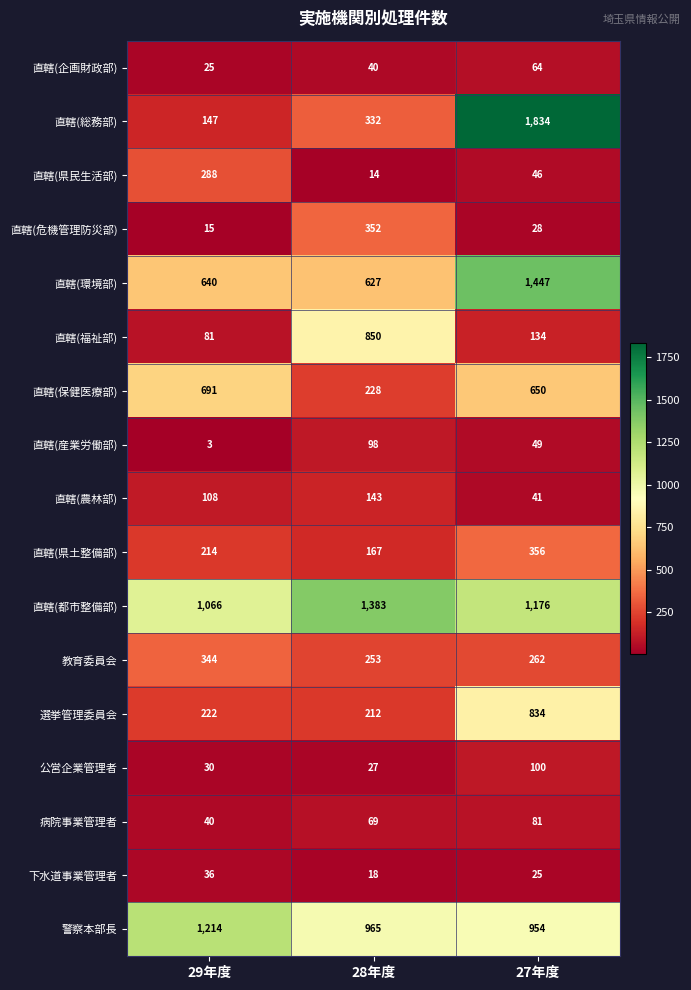

How many series are shown in this chart?

17